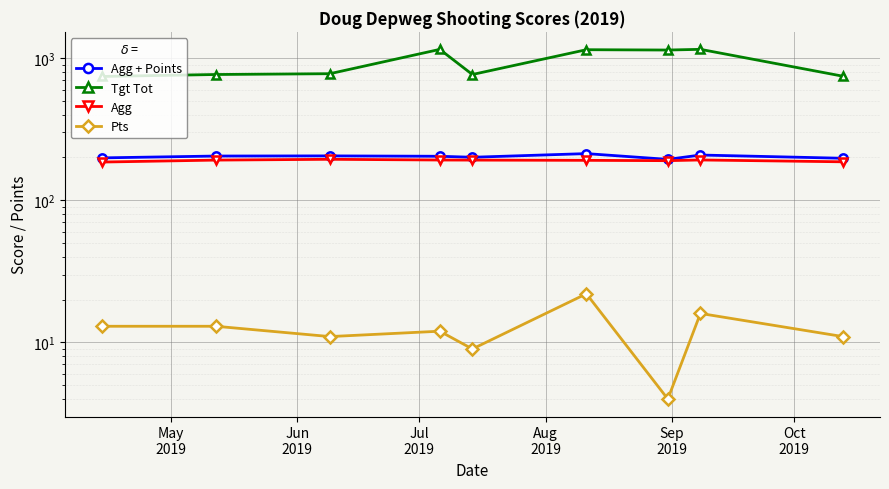

What are all the series names shown in the legend?

Agg + Points, Tgt Tot, Agg, Pts